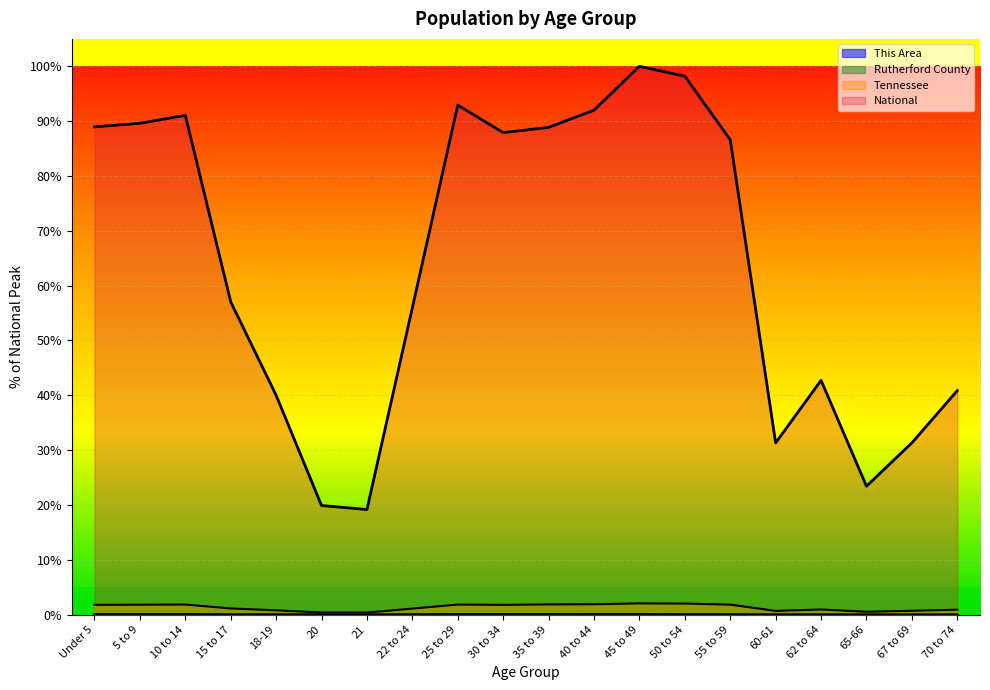

How many interior local peaks does the Rutherford County series have?

4